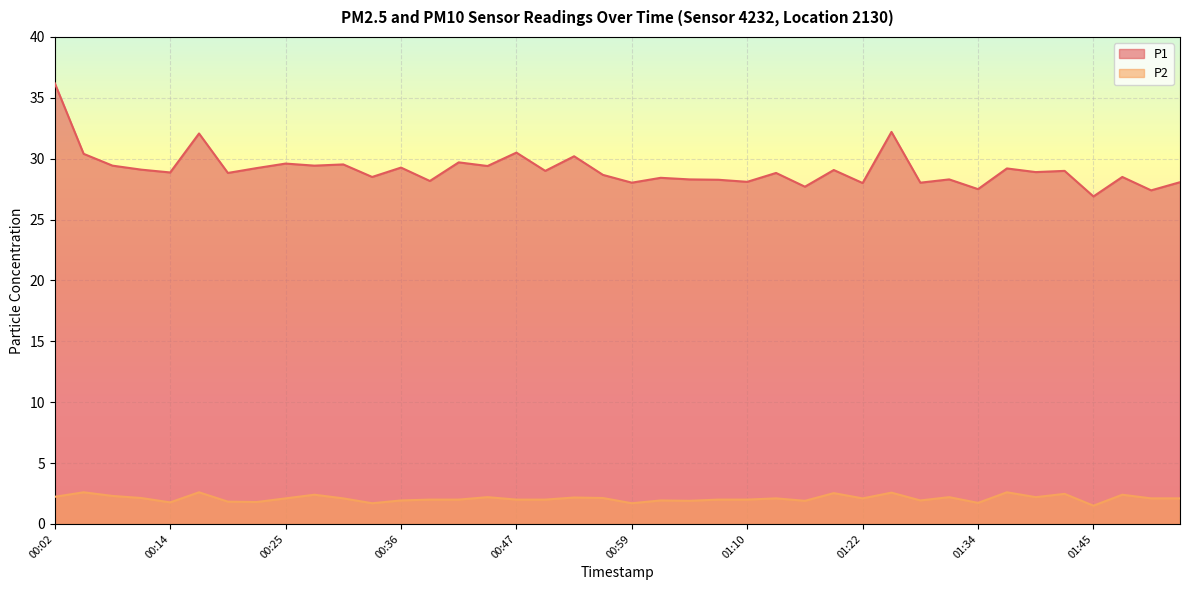

The value of P2 at 01:04 is 1.9. True or false?

True